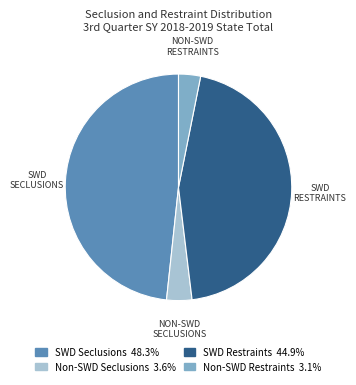

Is there any slice that represents more than half of the pie?

No